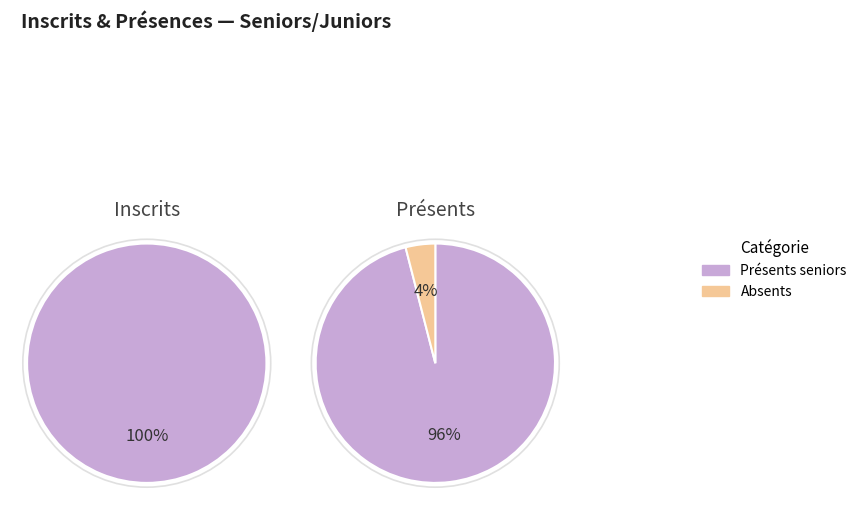

Count the number of slices in the pie.

2